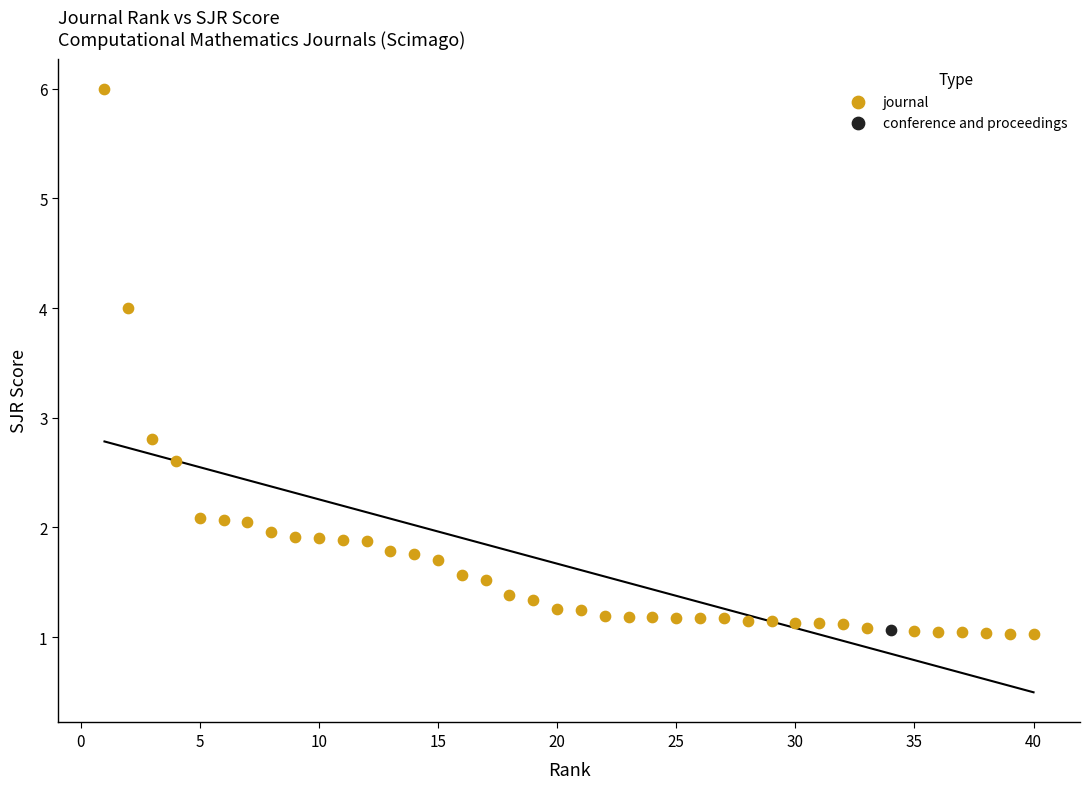

What are all the series names shown in the legend?

journal, conference and proceedings